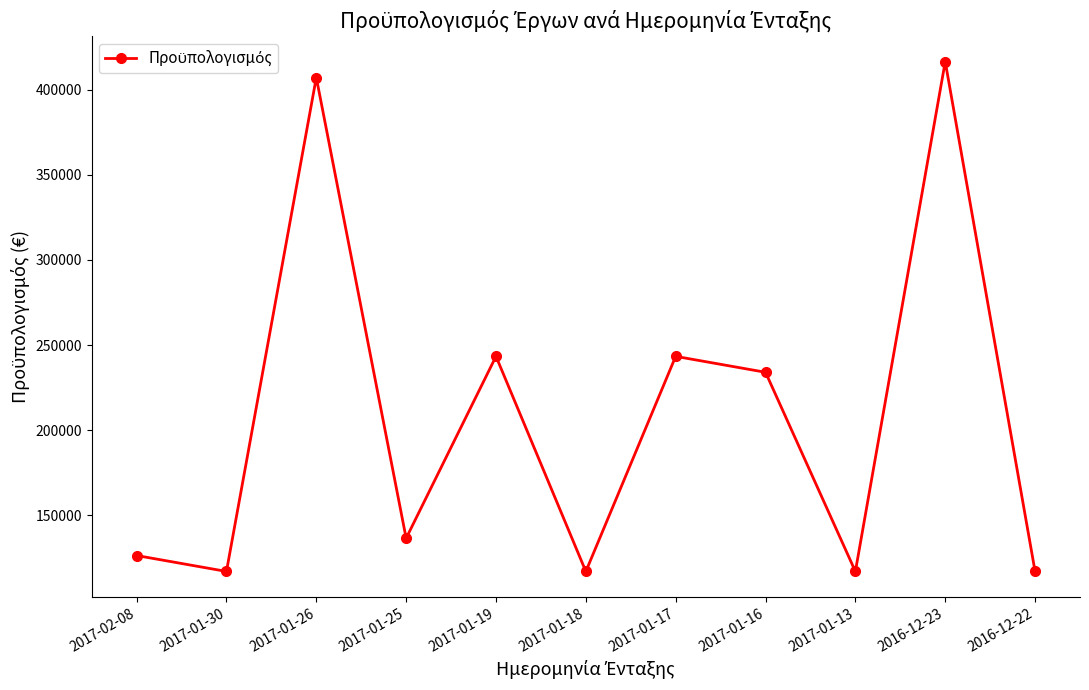

At which category does the data reach its first local valley?

2017-01-30